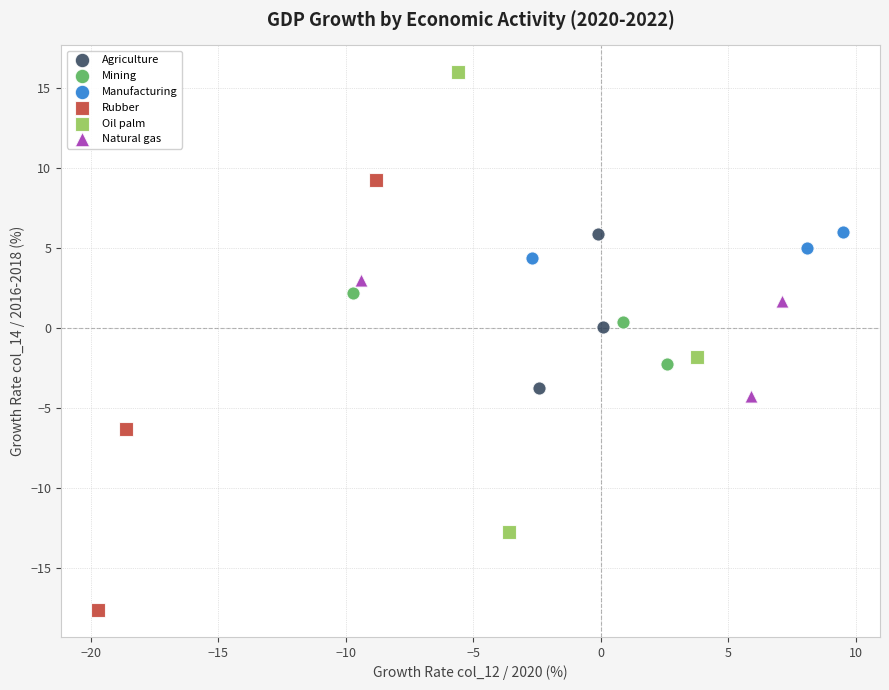

Which series contains the highest Y value?

Oil palm